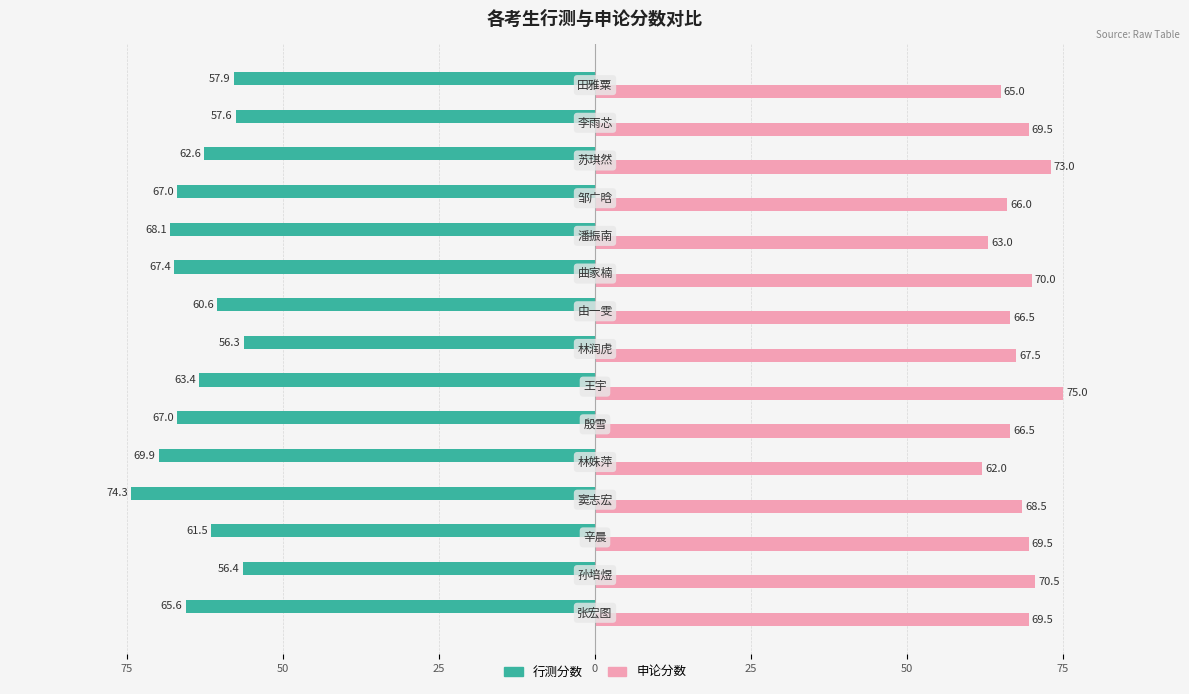

What are all the series names shown in the legend?

行测分数, 申论分数